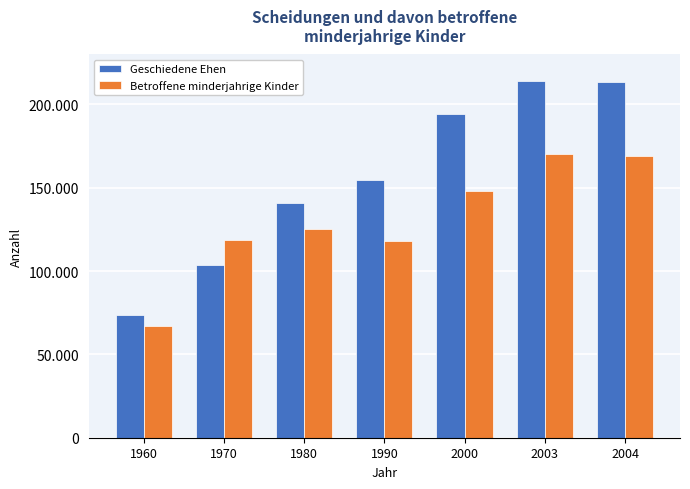

What are all the series names shown in the legend?

Geschiedene Ehen, Betroffene minderjahrige Kinder